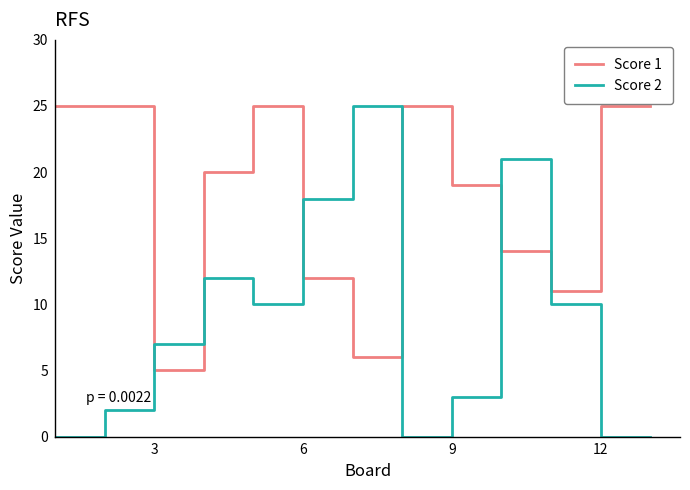

Reading left to right, what are all the values shown in this chart?

Score 1: 25	25	5	20	25	12	6	25	19	14	11	25	25
Score 2: 0	2	7	12	10	18	25	0	3	21	10	0	0